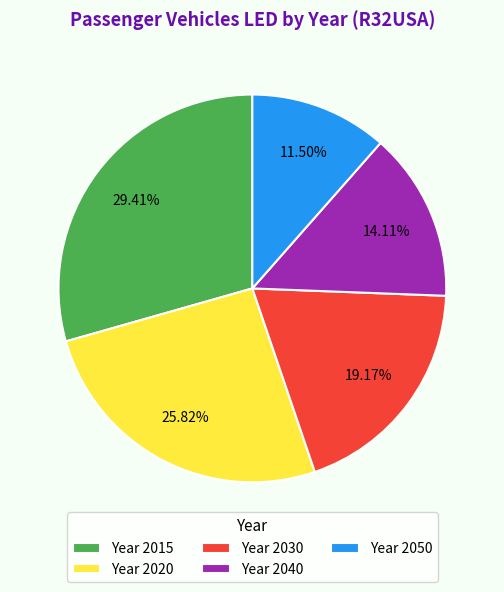

Which slice is the smallest?

Year 2050